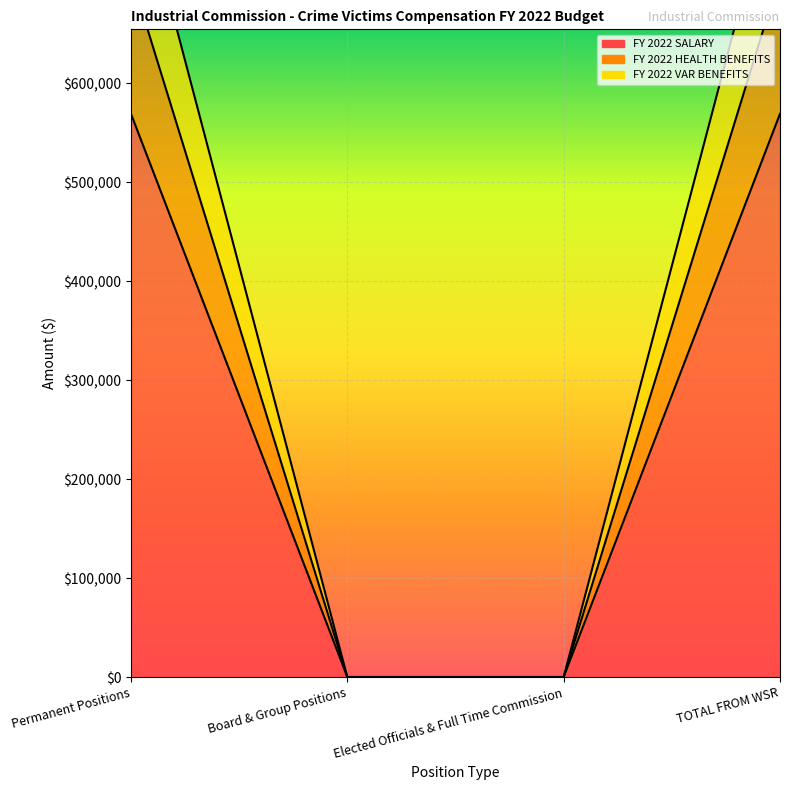

Is it true that FY 2022 HEALTH BENEFITS equals 0.0 at Elected Officials & Full Time Commission?

True